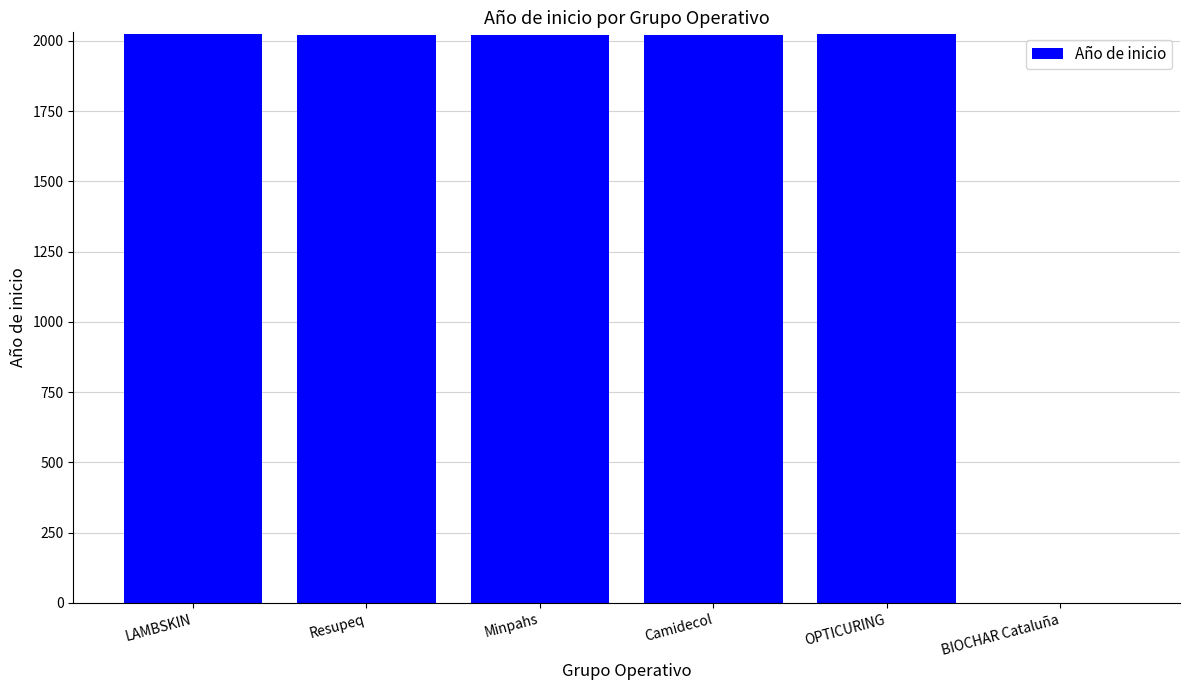

The chart shows a value of 2019 at Minpahs. True or false?

True